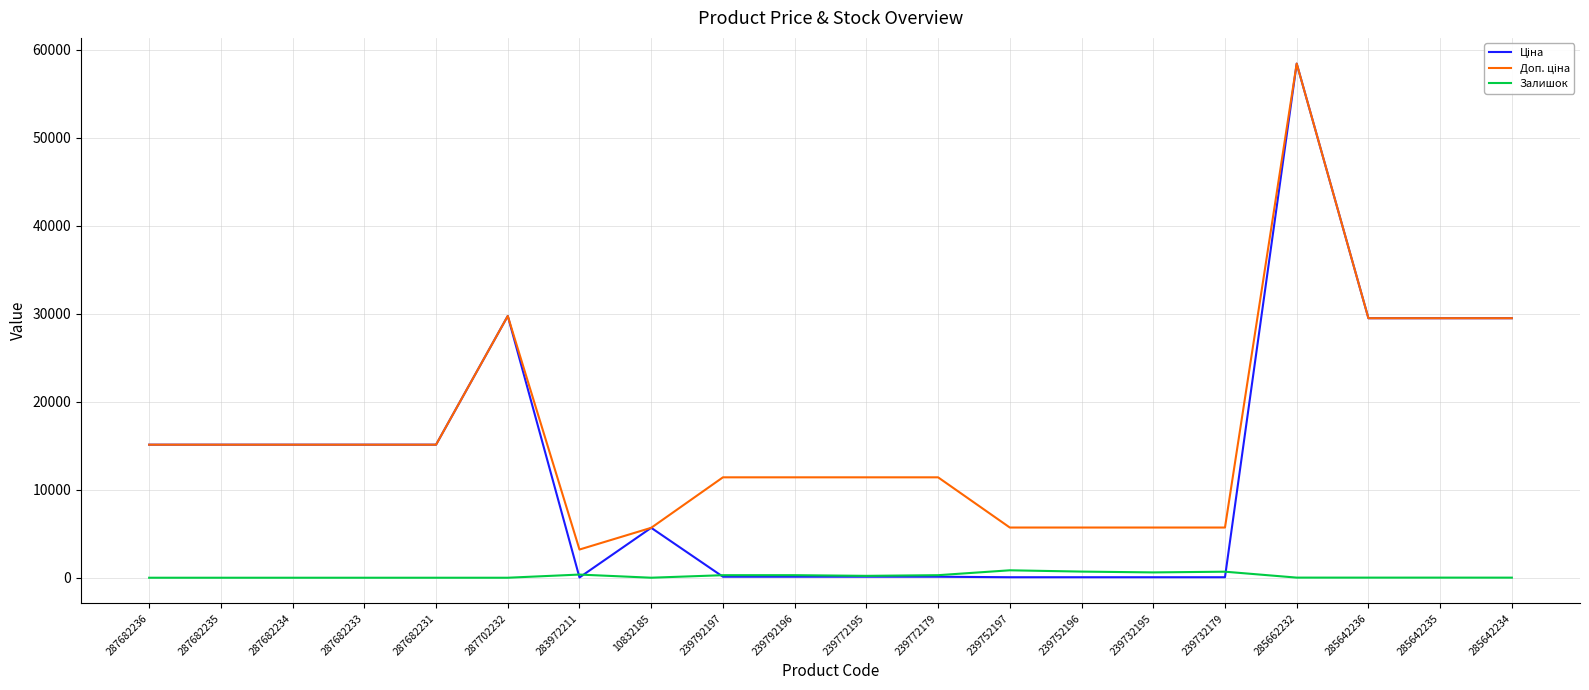

What is the greatest value displayed?

58426.5